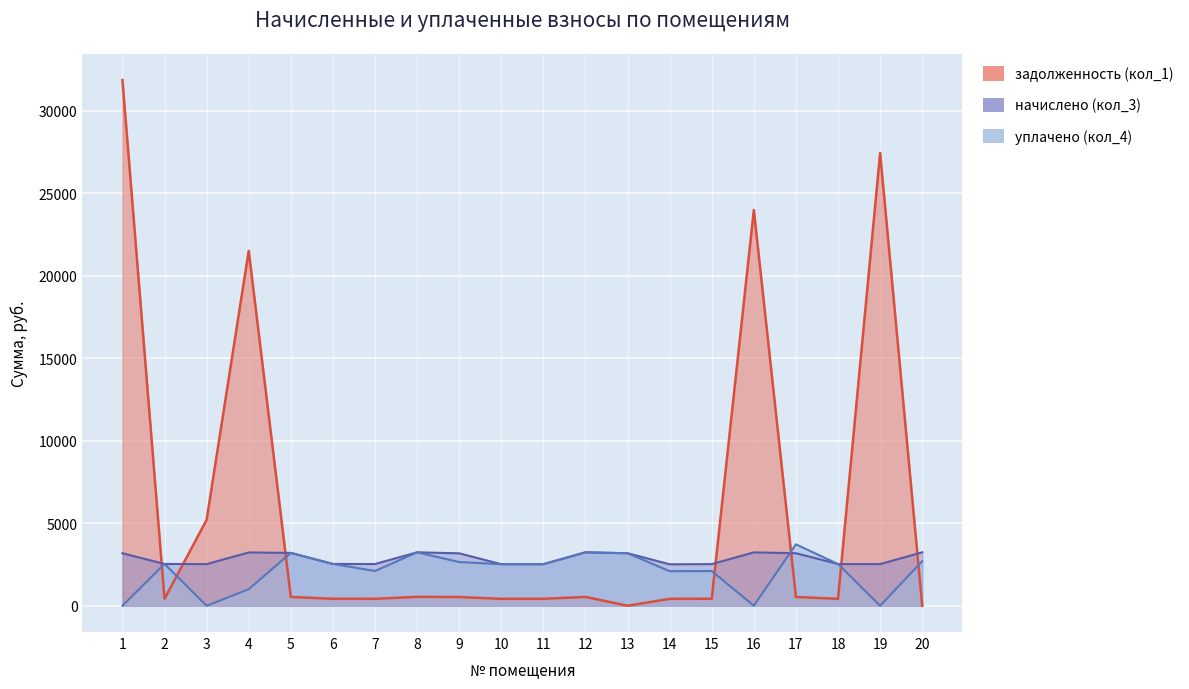

Where is the first local maximum for начислено (кол_3)?

4